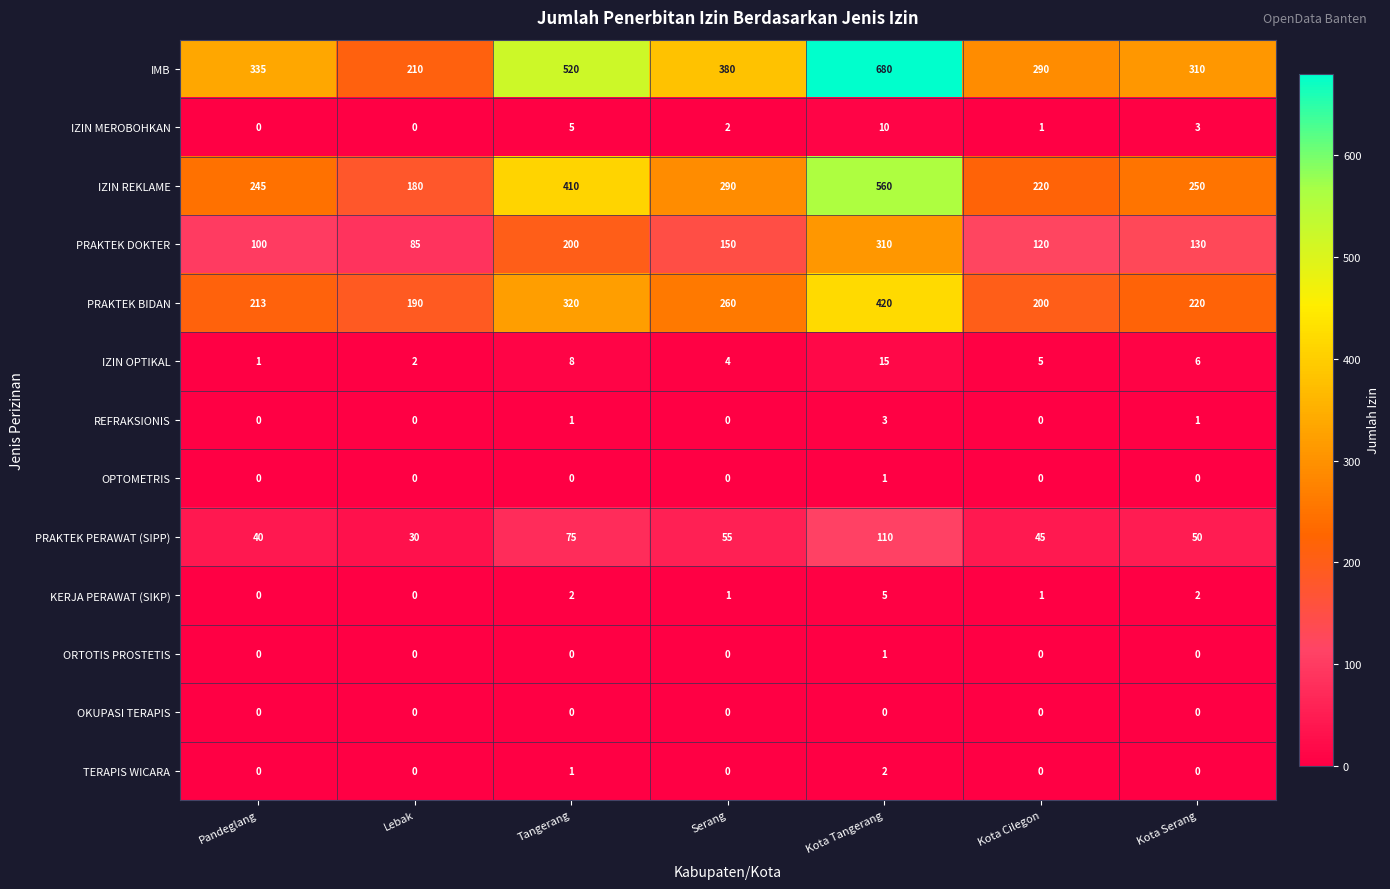

What is the difference between the IZIN REKLAME values at Kota Cilegon and Lebak?

40